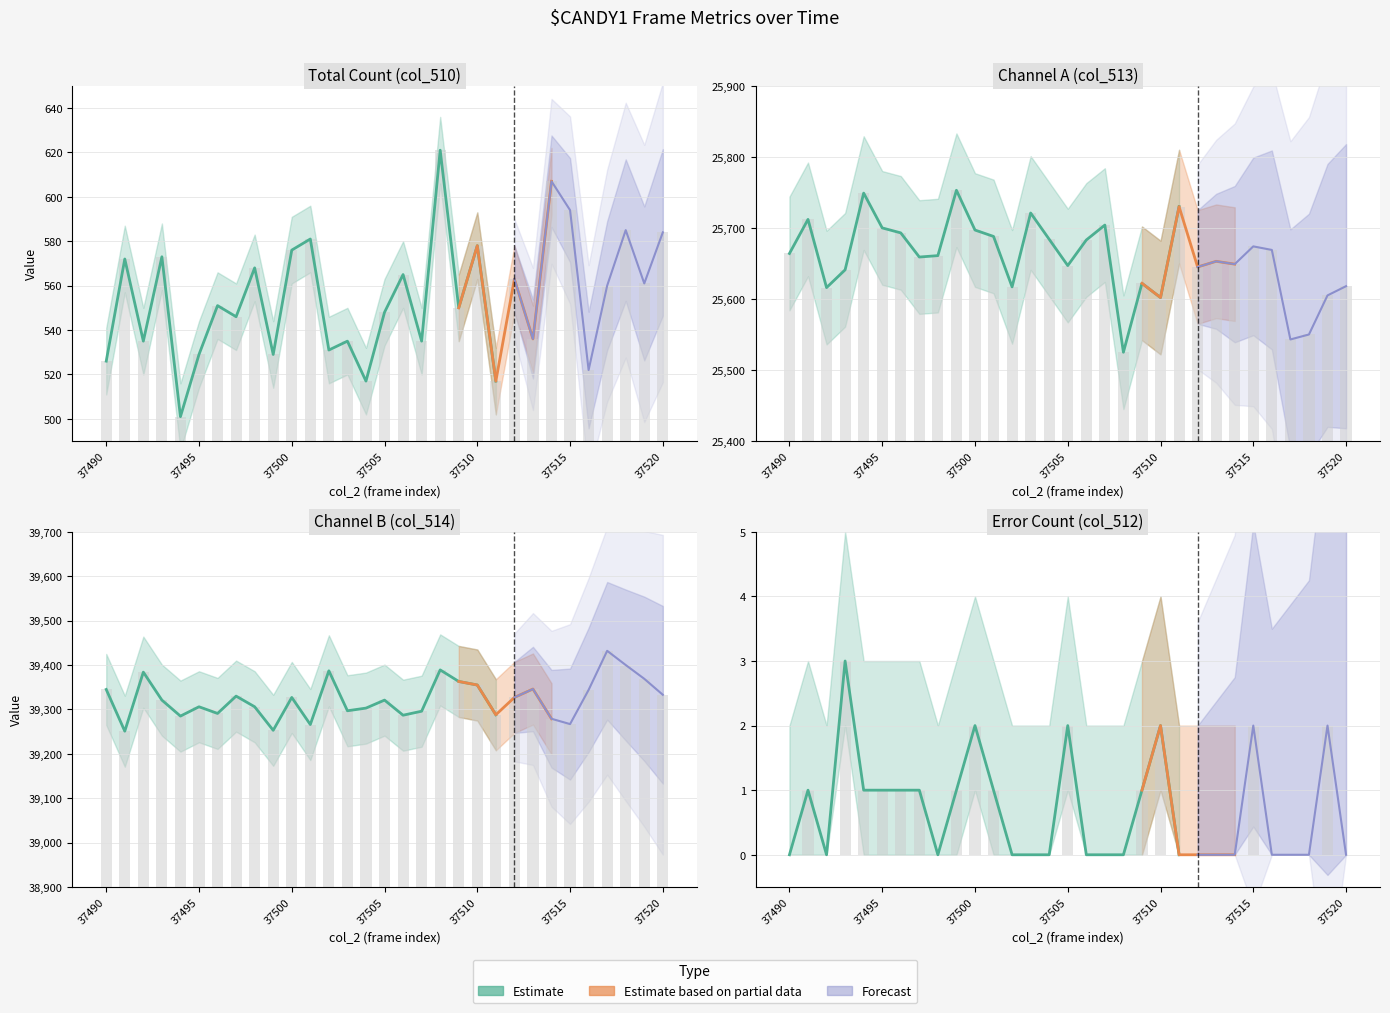

What is the sum of the col_514 values at 37491 and 37508?

78640